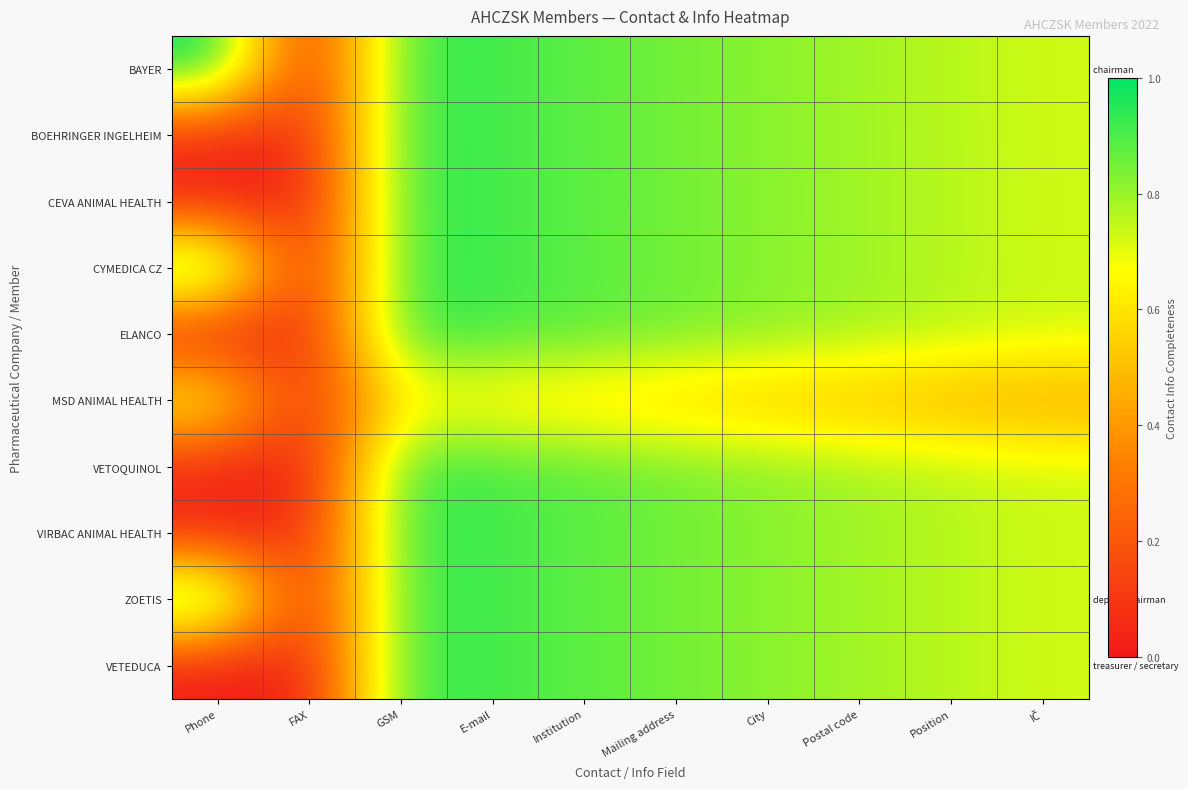

At how many categories does at least one series exceed 0?

10